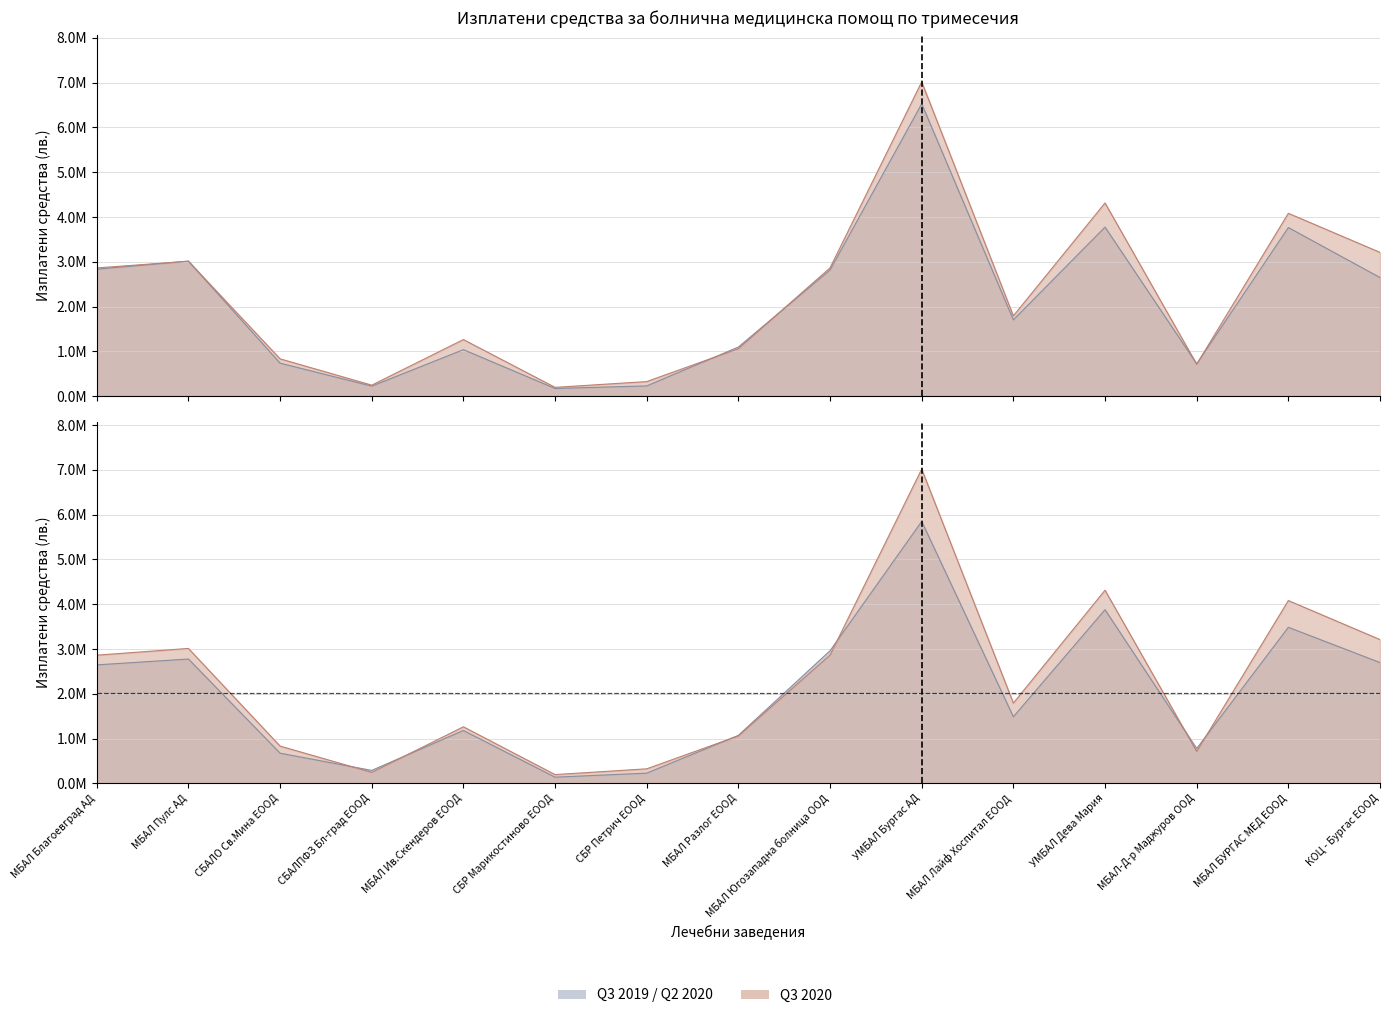

Reading left to right, transcribe all the data shown in this chart.

Q3_2019: 2833340.6	3013617.0	735177.0	220768.0	1036309.4	168960.0	226050.0	1094256.0	2816225.0	6527743.0	1701566.6	3773299.0	719342.0	3763588.0	2646991.0
Q2_2020: 2644435.8	2775491.6	672341.0	287163.0	1179272.8	136107.0	226590.0	1069969.8	2960275.0	5849171.8	1485010.4	3877673.0	775589.0	3484129.0	2696282.0
Q3_2020: 2861316.8	3011723.7	830765.8	243254.7	1261254.2	193638.0	322804.3	1058557.8	2863065.4	7016934.4	1791035.3	4312479.1	710984.2	4081699.1	3209040.2